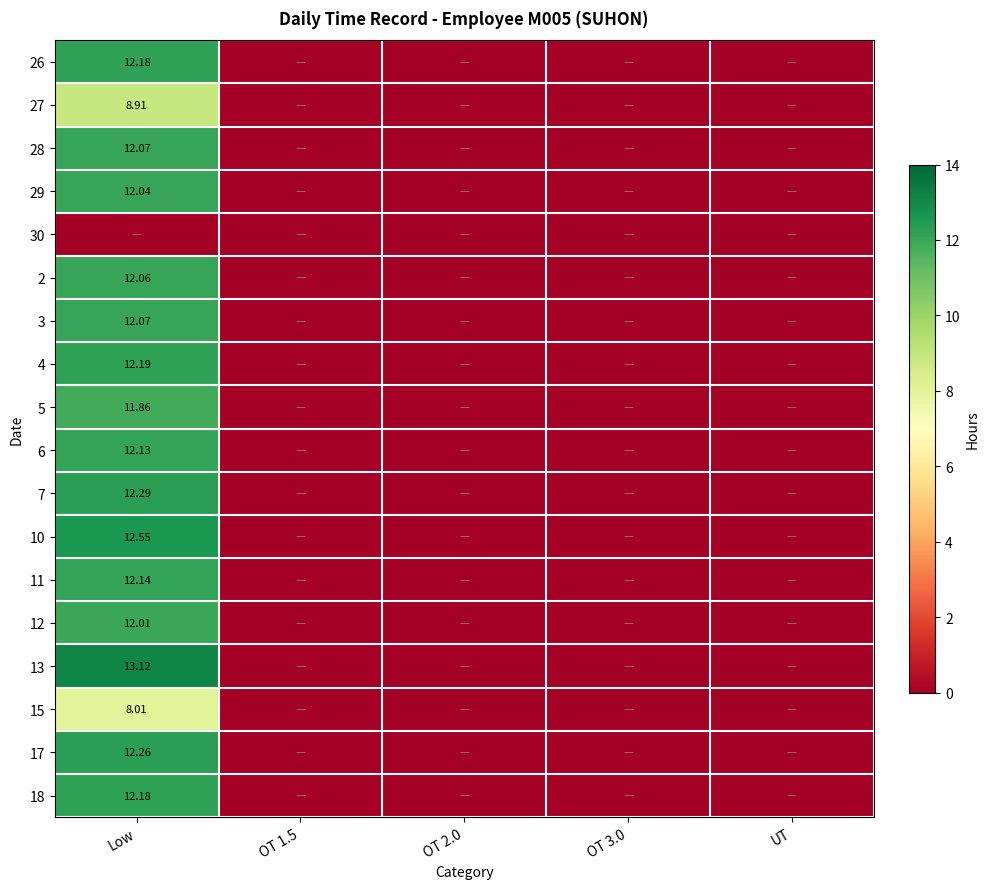

What is the difference between the maximum and minimum values in the 26 series?

12.2